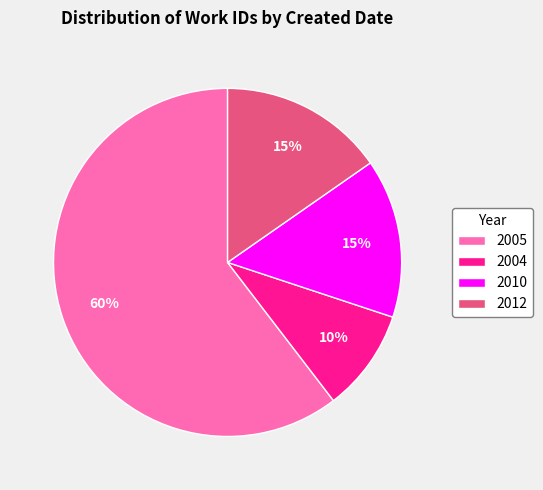

How many slices are in this pie chart?

4